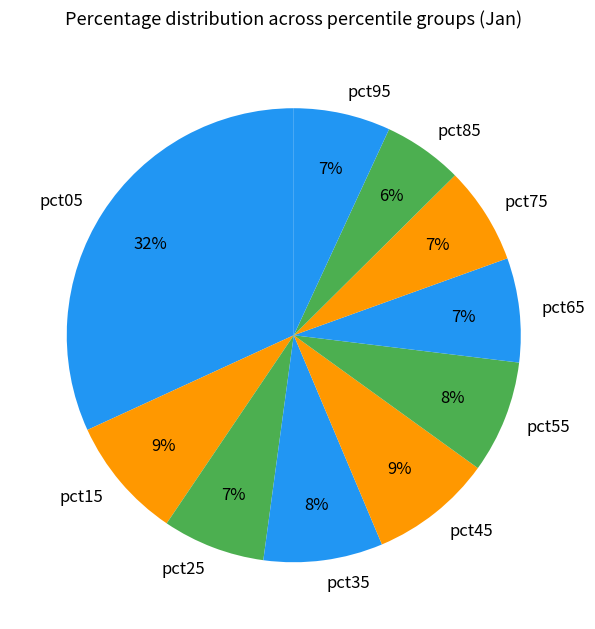

To the nearest percent, what portion does pct75 represent?

7%